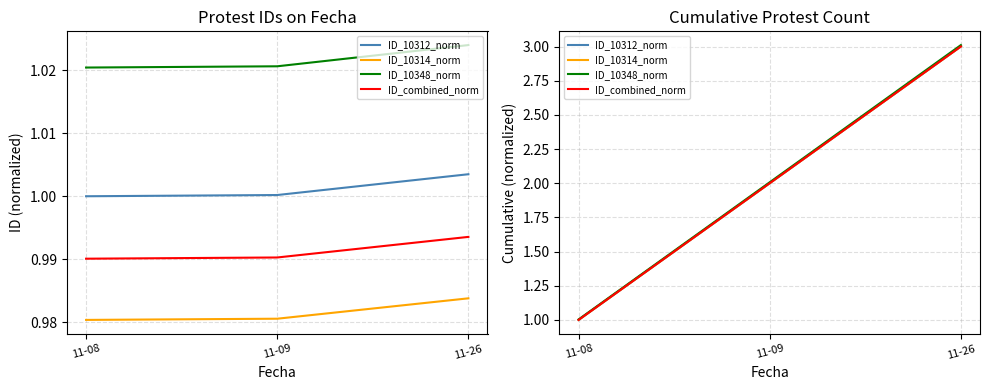

What are all the series names shown in the legend?

ID_10312_norm, ID_10314_norm, ID_10348_norm, ID_combined_norm